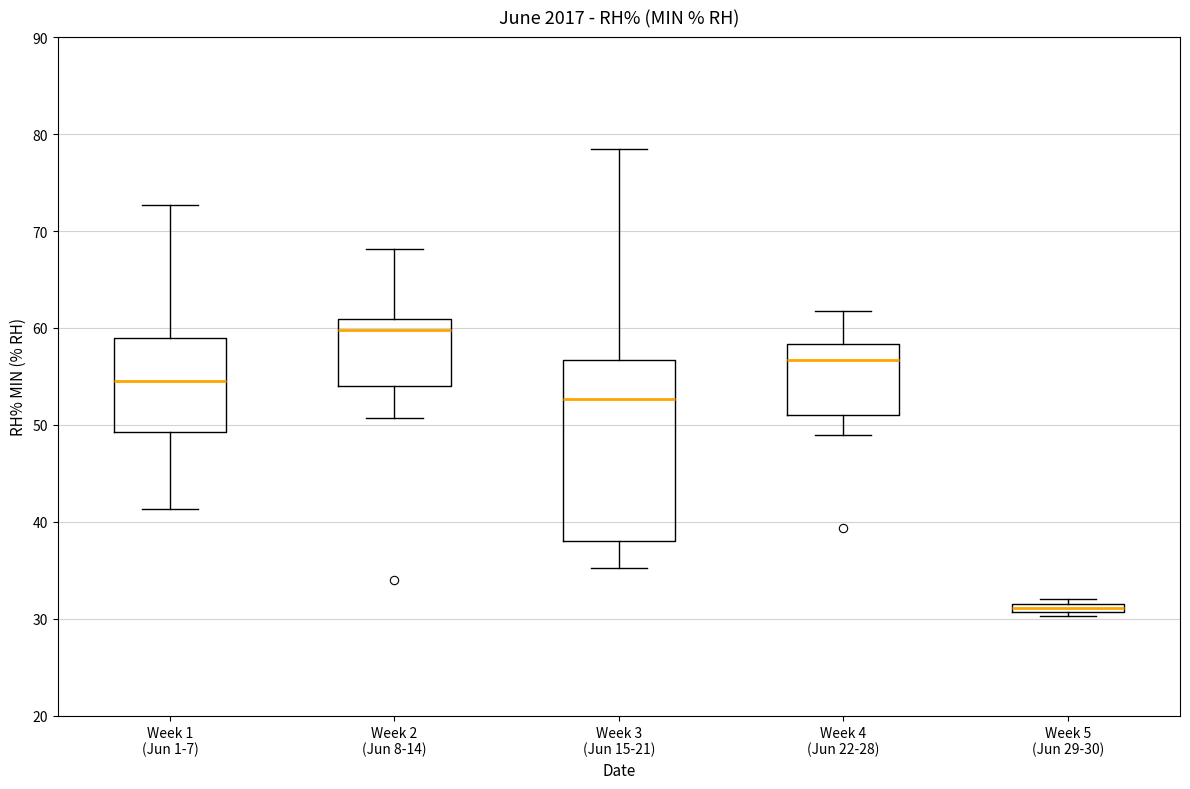

Which box is the tallest, from its lower edge to its upper edge?

Week 3 (Jun 15-21)